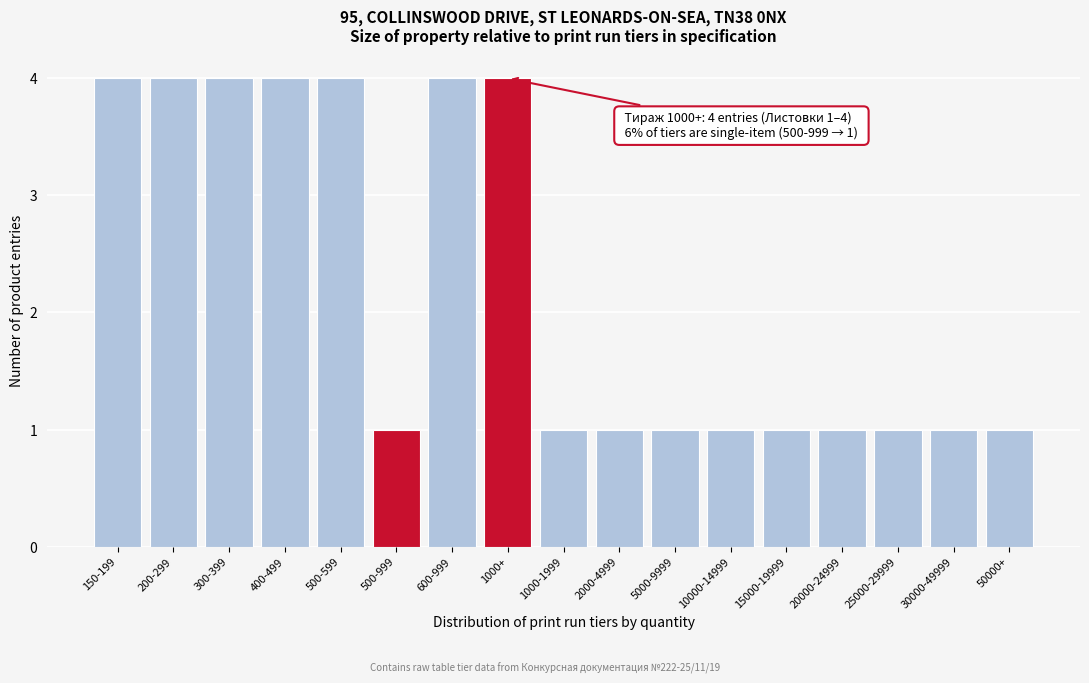

Reading left to right, extract all data points from this chart.

150-199=4	200-299=4	300-399=4	400-499=4	500-599=4	500-999=1	600-999=4	1000+=4	1000-1999=1	2000-4999=1	5000-9999=1	10000-14999=1	15000-19999=1	20000-24999=1	25000-29999=1	30000-49999=1	50000+=1